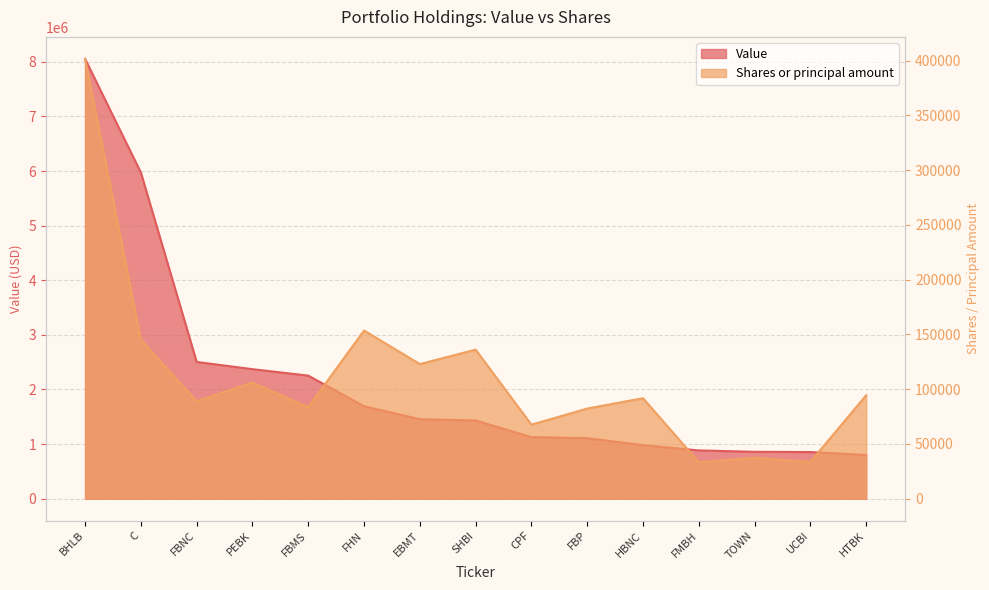

Which series changed the most between C and FMBH?

Value